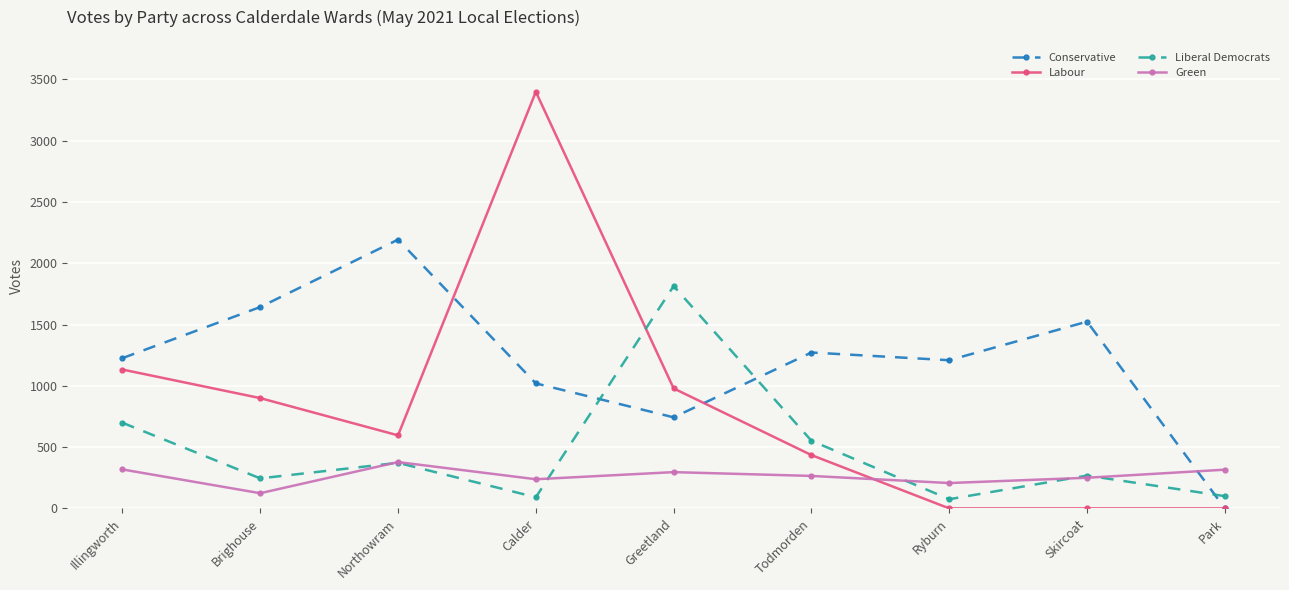

How many lines are shown in the chart?

4